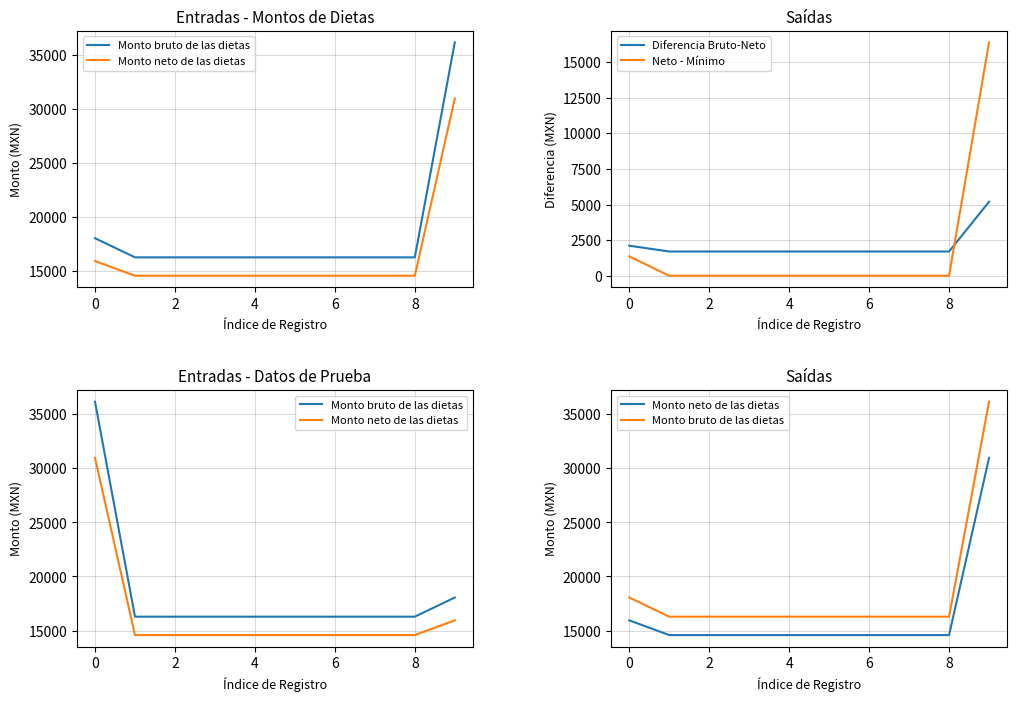

Is this an area chart (filled region under the line)?

No